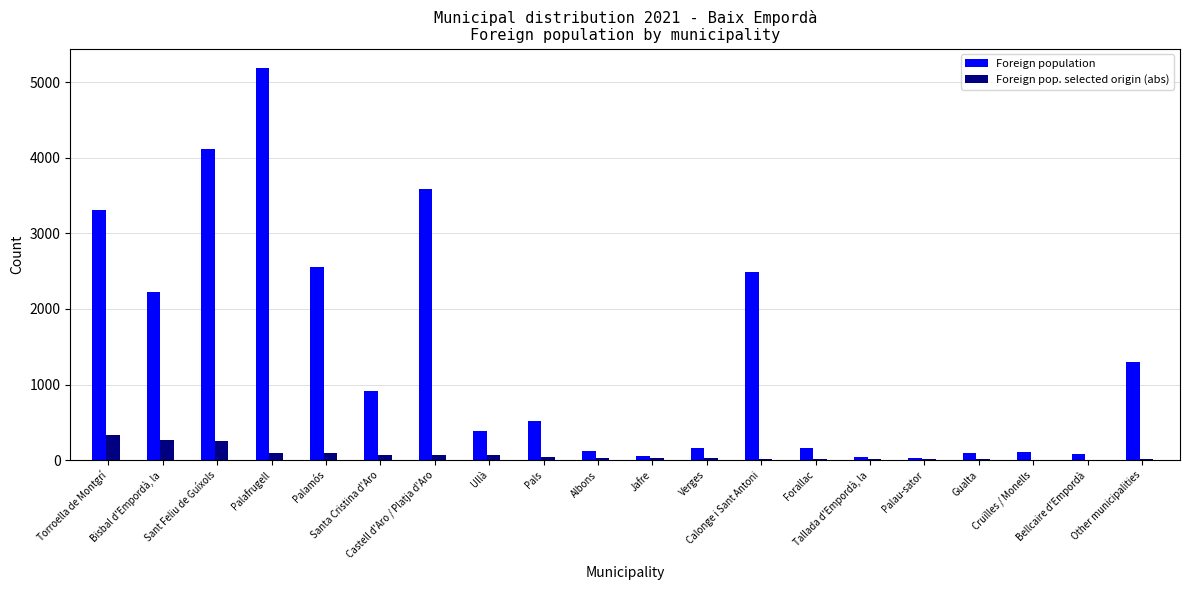

At which category is the sum across all series the highest?

Palafrugell